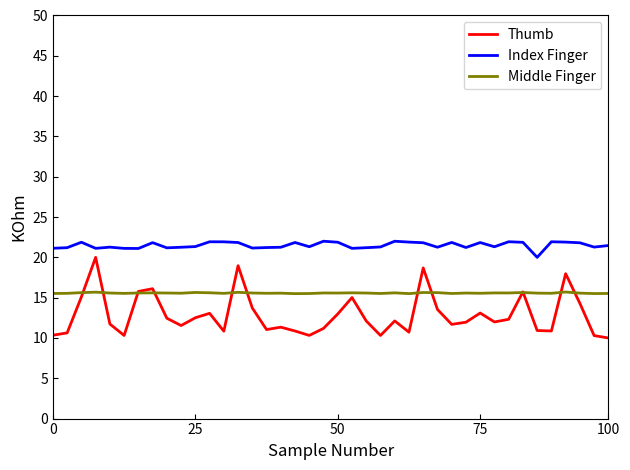

After their last crossing, which series has the higher values: Thumb or Middle Finger?

Middle Finger